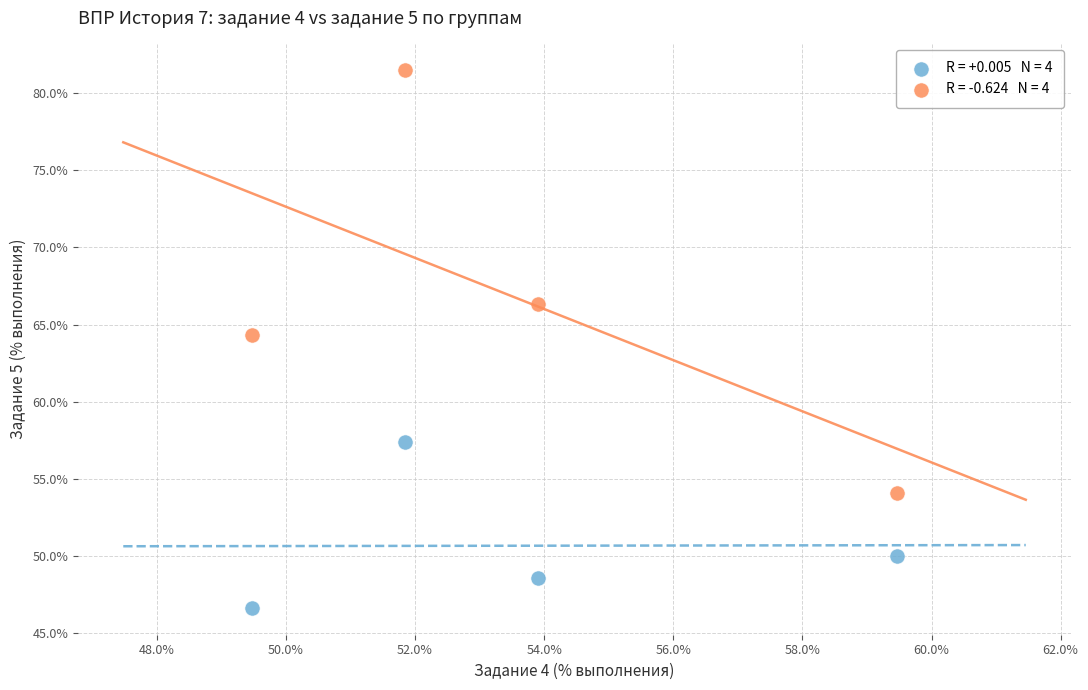

Across all data points, what is the average Y value?

58.6